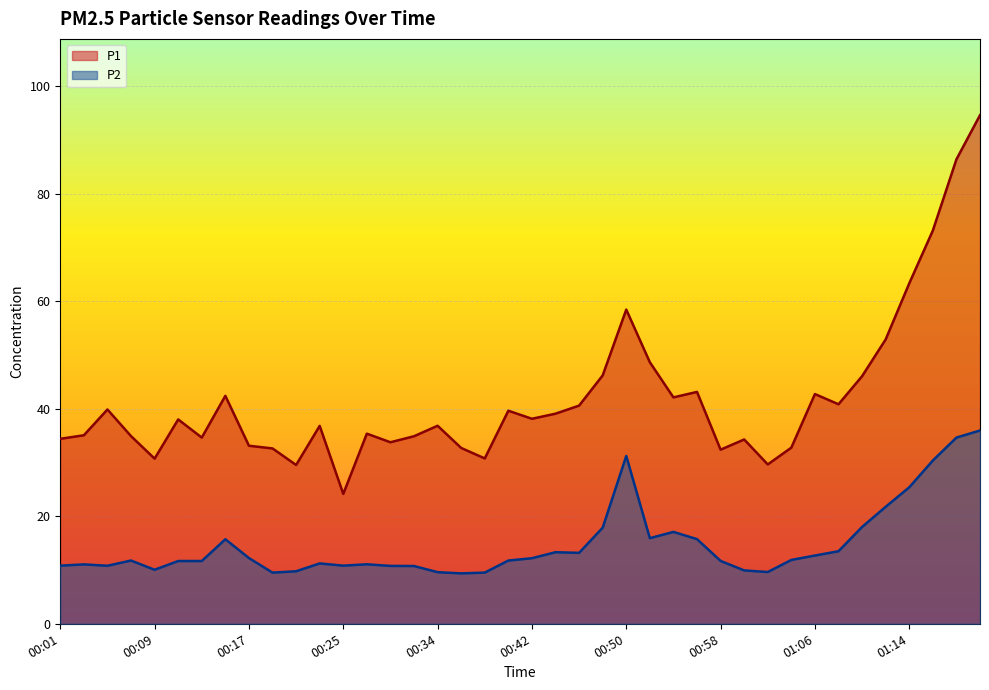

What is the sum of all P1 values?

1676.3